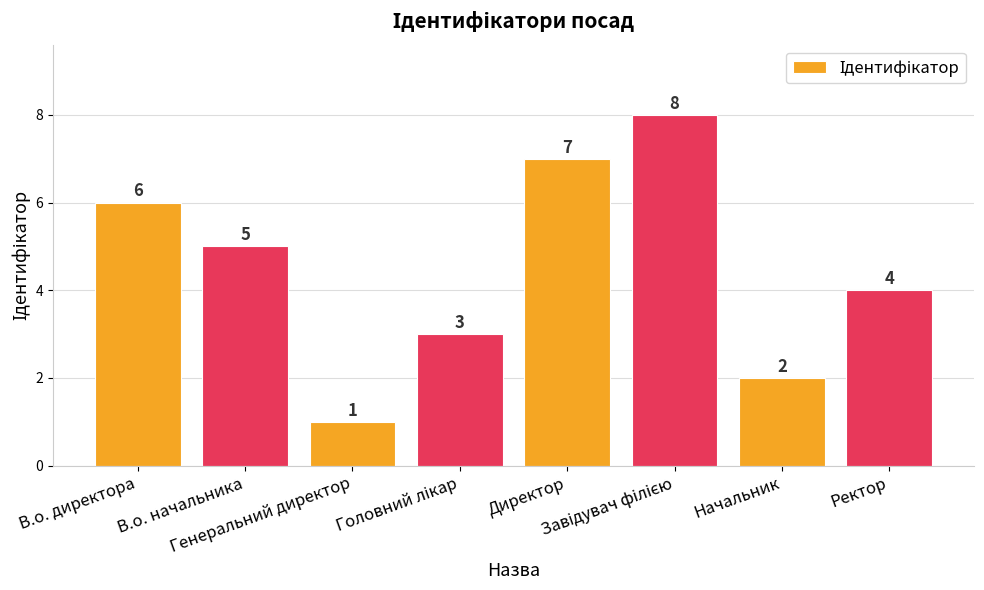

What is the value of the 2nd bar from the left?

5